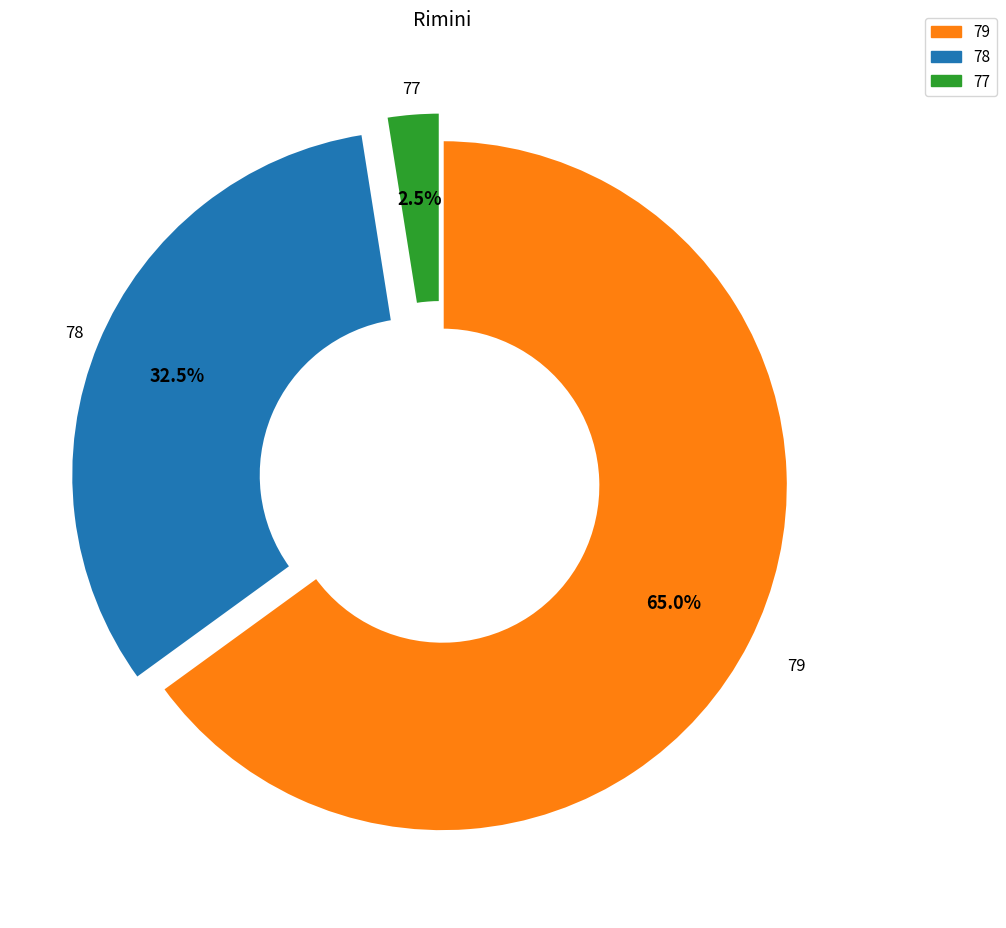

Does any single category account for the majority?

Yes